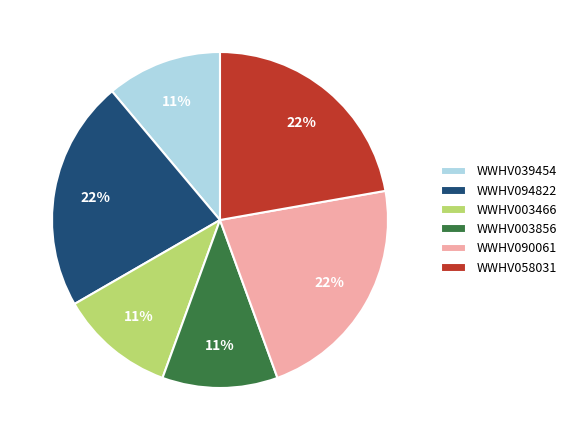

Count the number of slices in the pie.

6